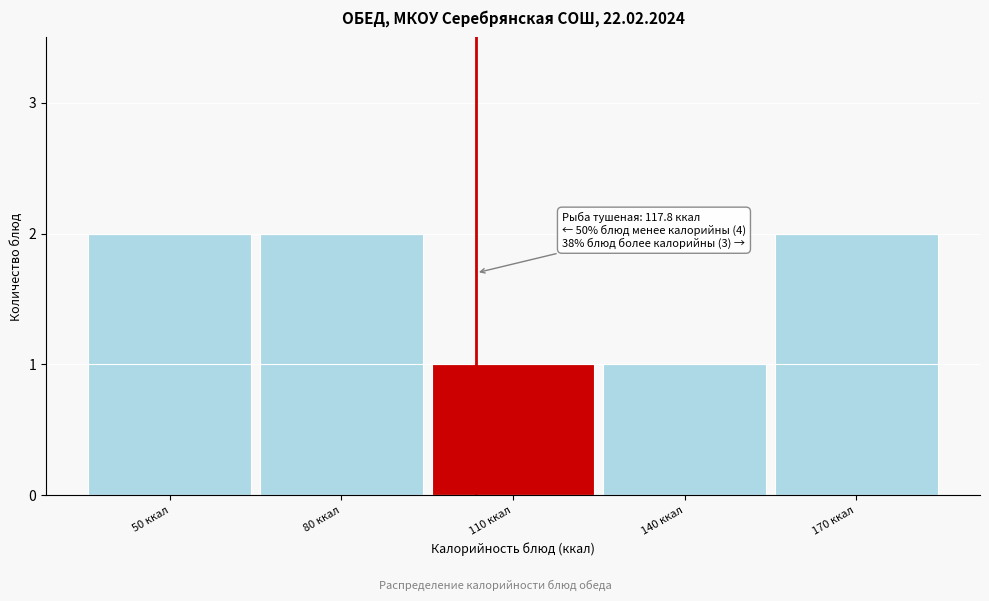

Reading right to left, list all the values displayed in this chart.

2	1	1	2	2